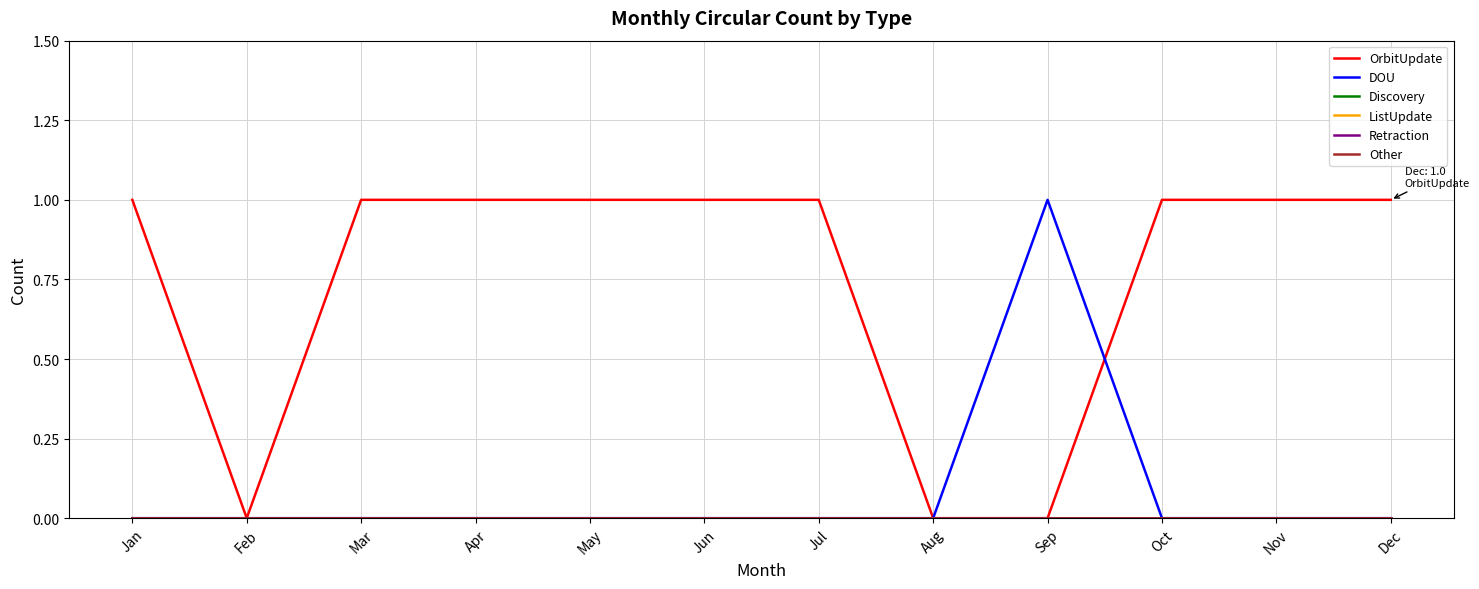

True or false: Retraction and Discovery cross at least once.

False